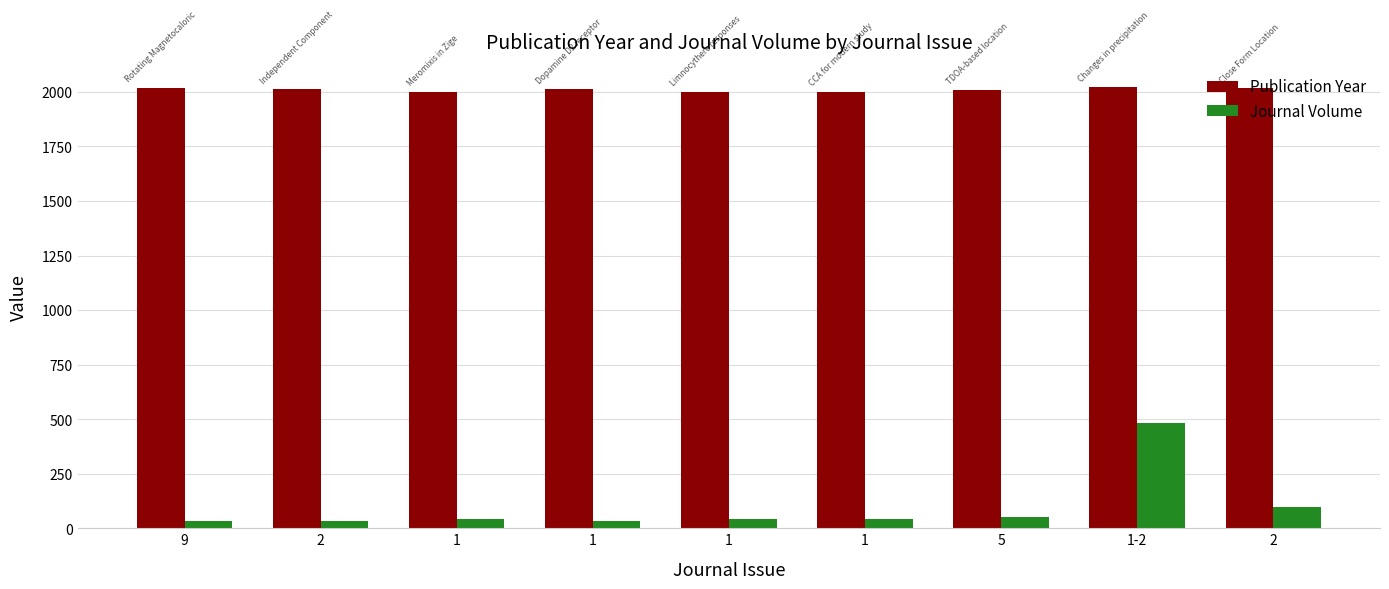

What is the label of the 4th bar from the right?

1